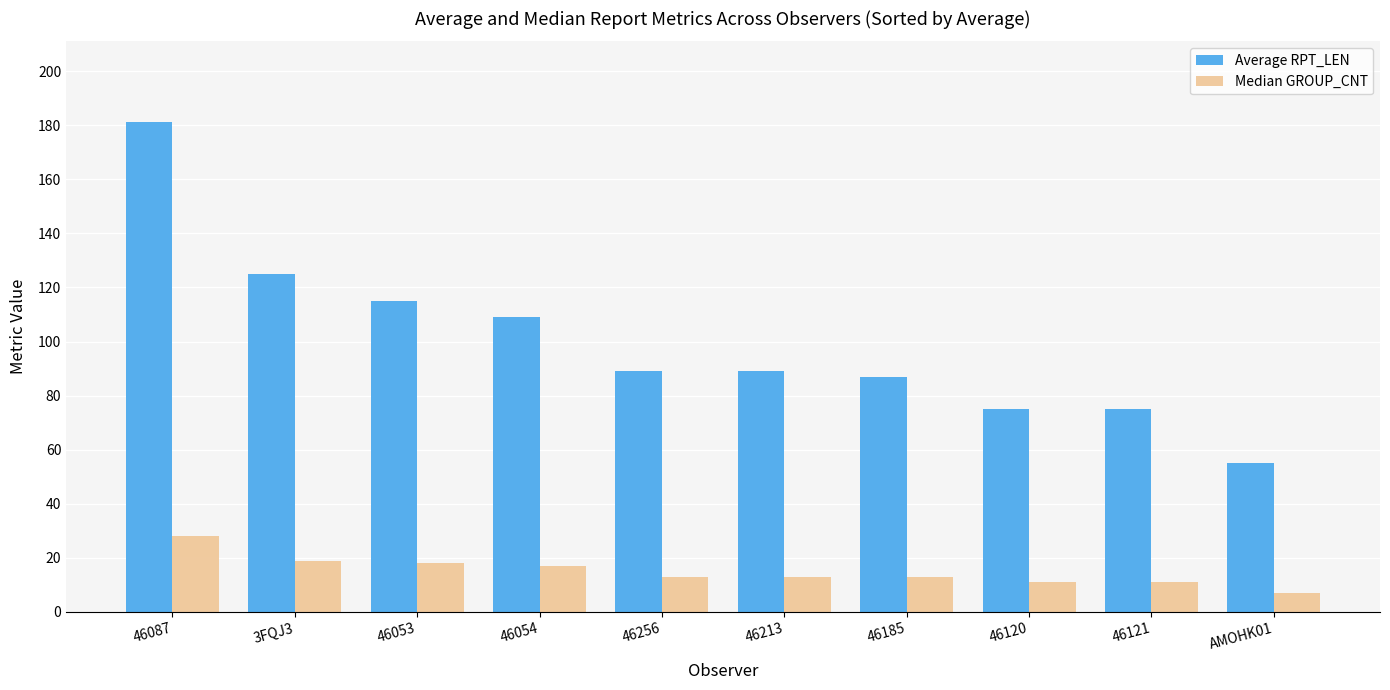

What is the highest value of the Median GROUP_CNT series?

28